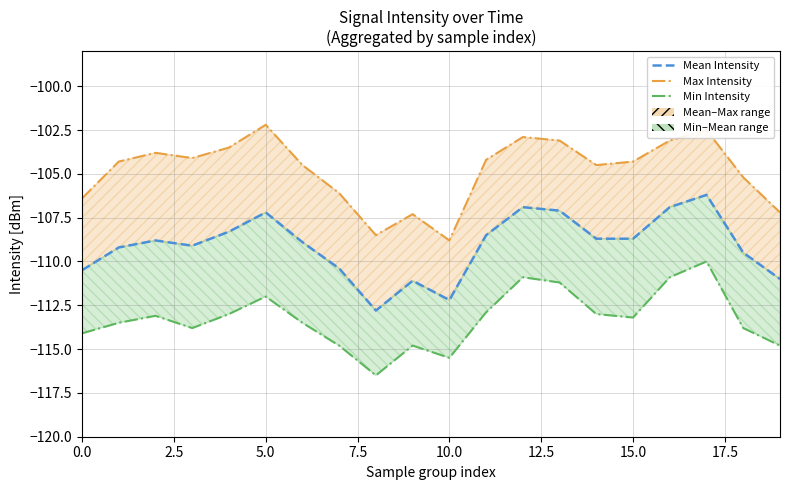

In Min Intensity, how many points are higher than both neighbors (excluding endpoints)?

5